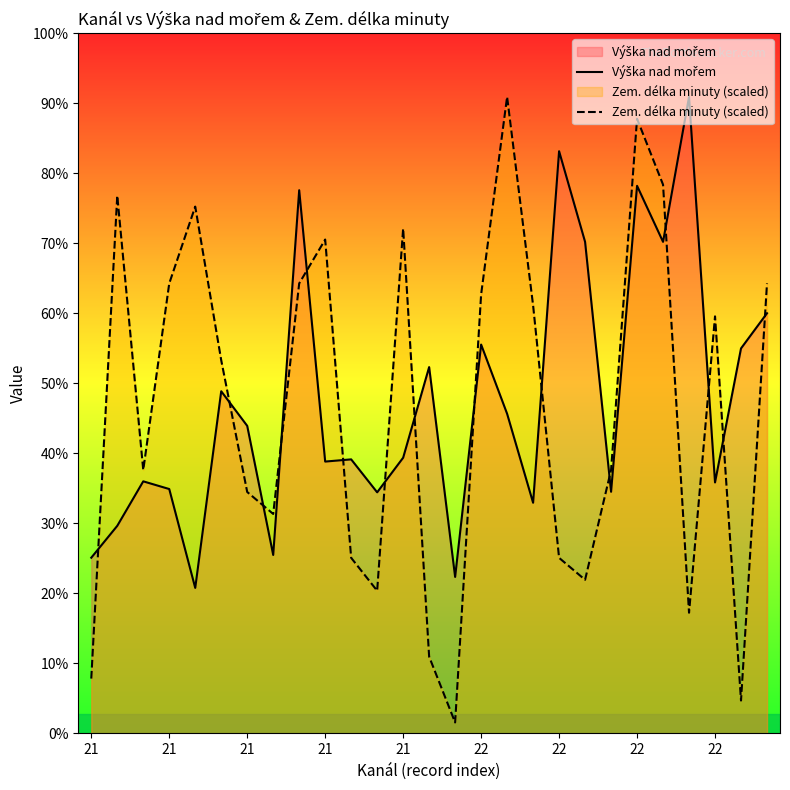

How many categories are shown in the chart?

27